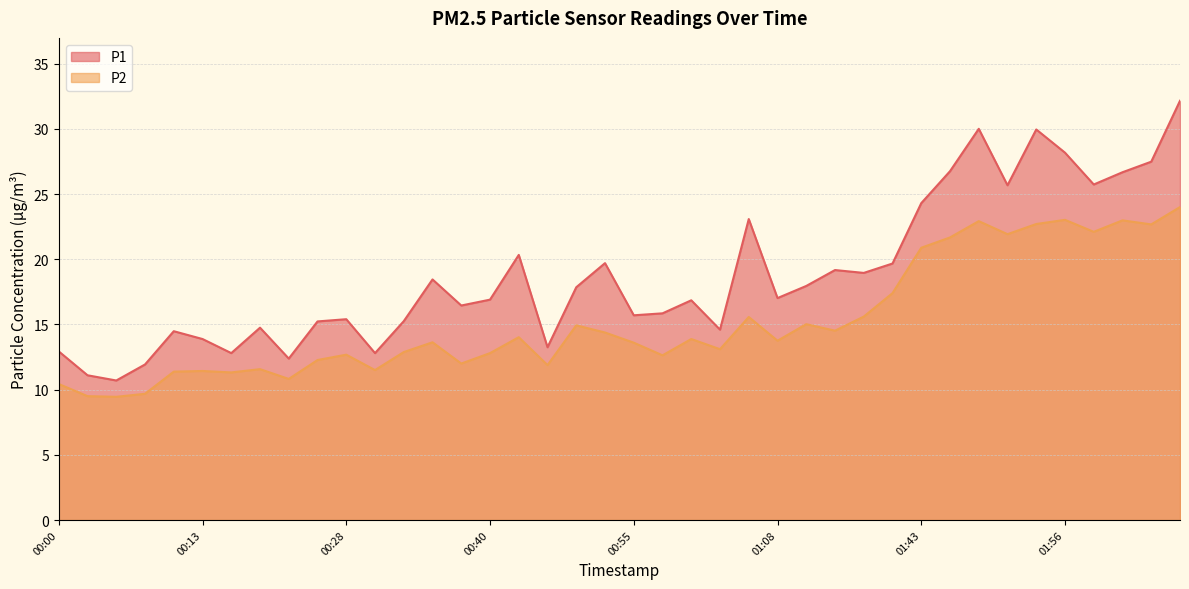

True or false: P2 and P1 intersect in this chart.

False